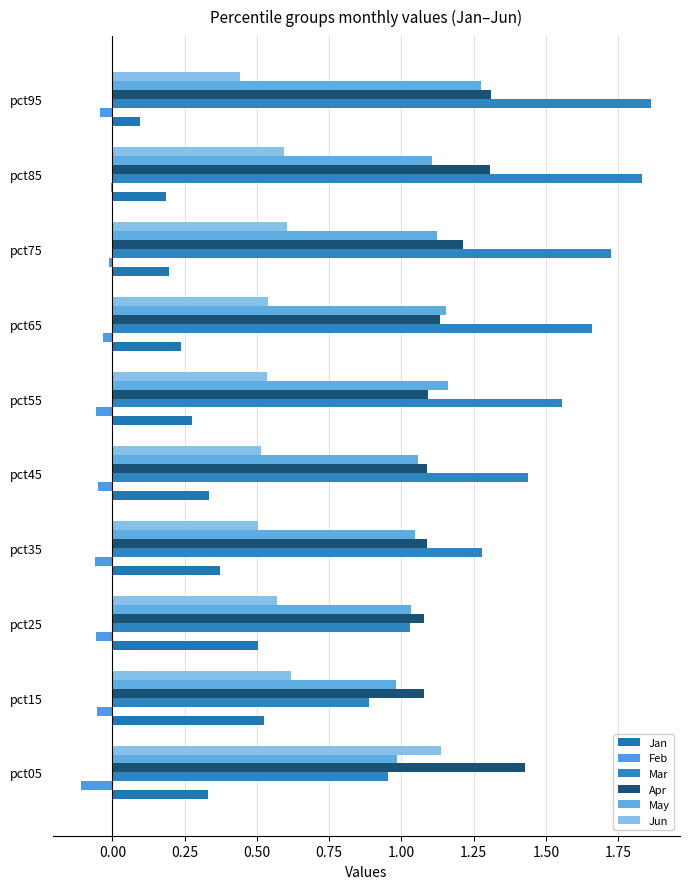

How many Jun values are between 0 and 1?

9